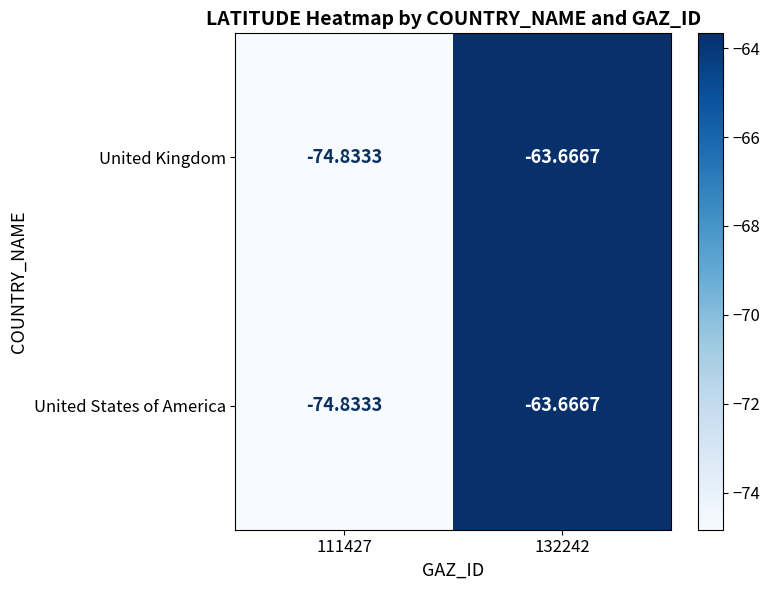

Is the value of United Kingdom at 111427 greater than the value of United States of America at 132242?

No